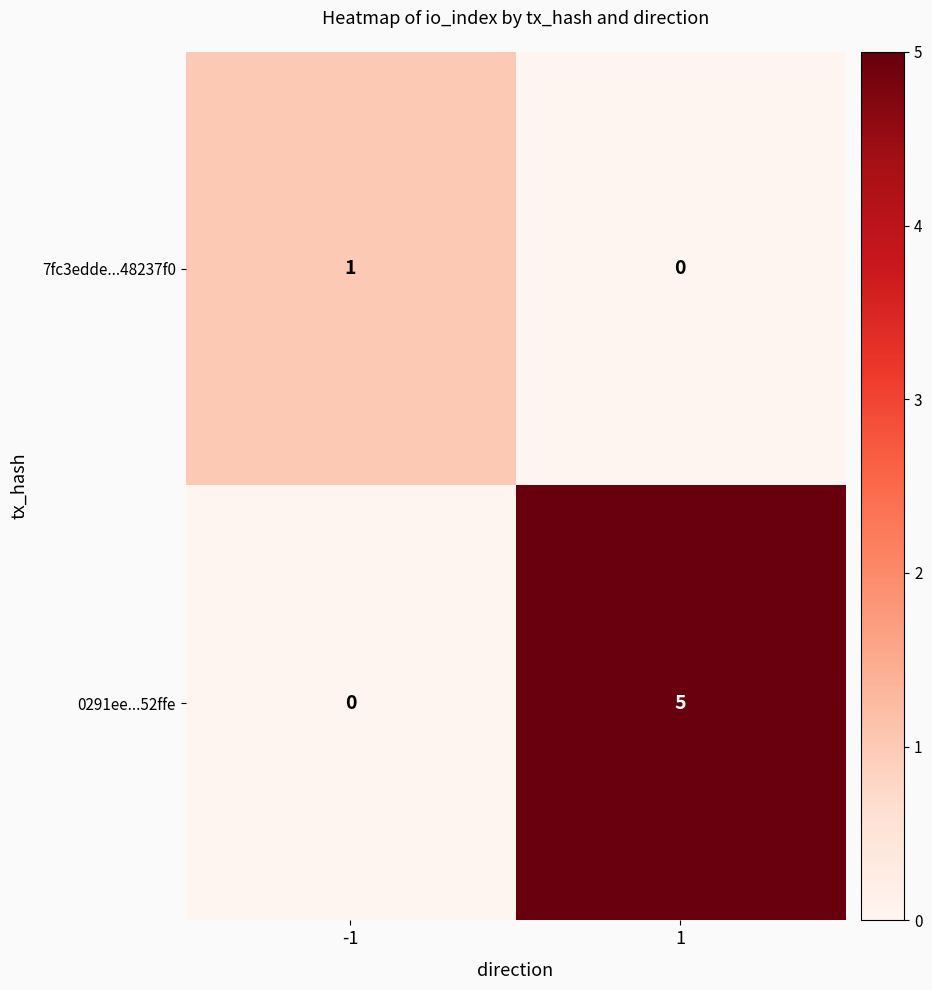

What is the sum of the 0291ee...52ffe values at -1 and 1?

5